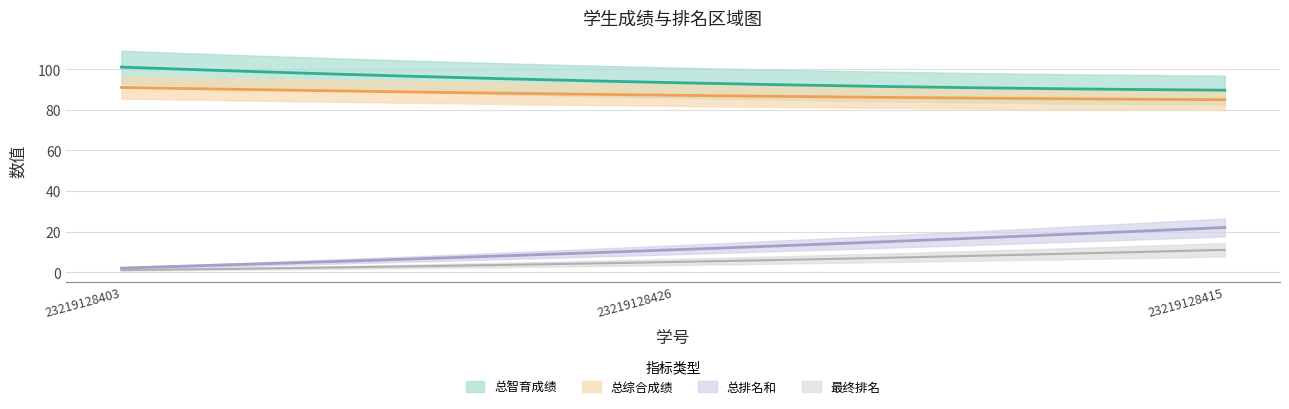

At which label does 总排名和 first exceed 11?

23219128415